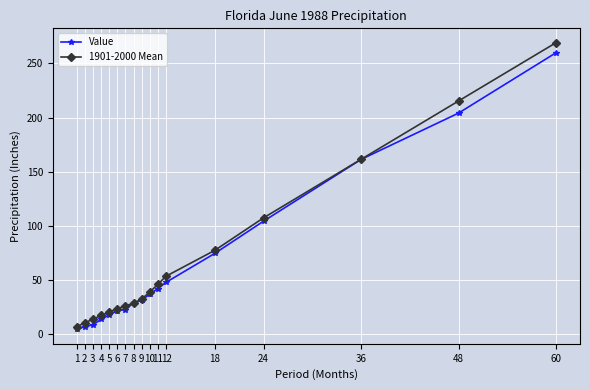

What is the difference between the highest and lowest values at 18?

2.8